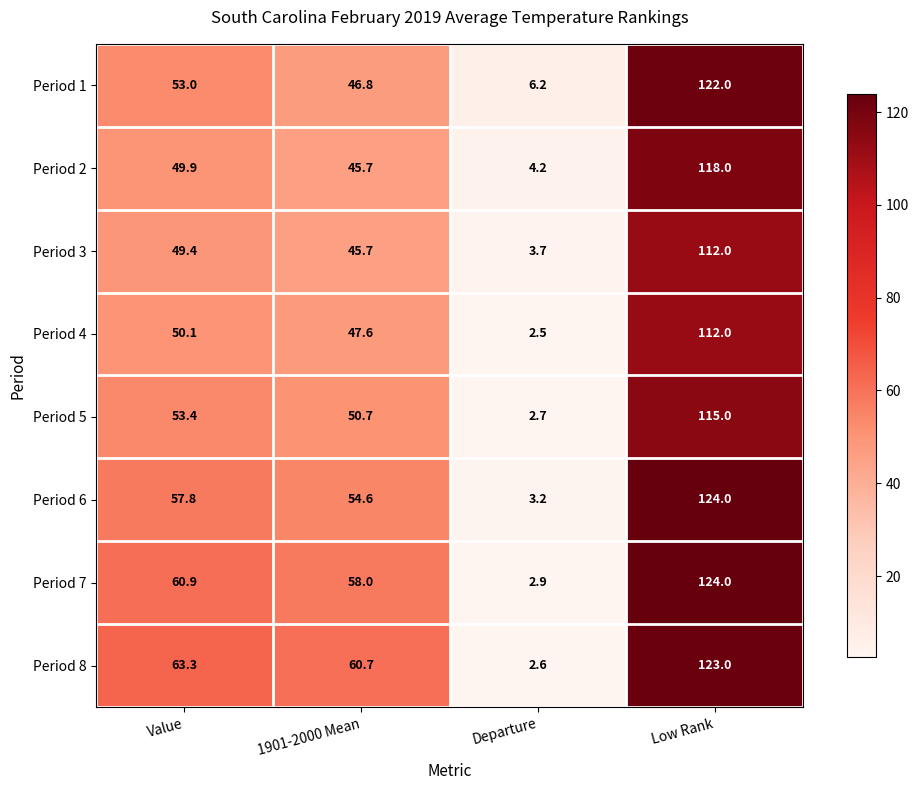

How many values in the Period 8 series exceed 63?

2